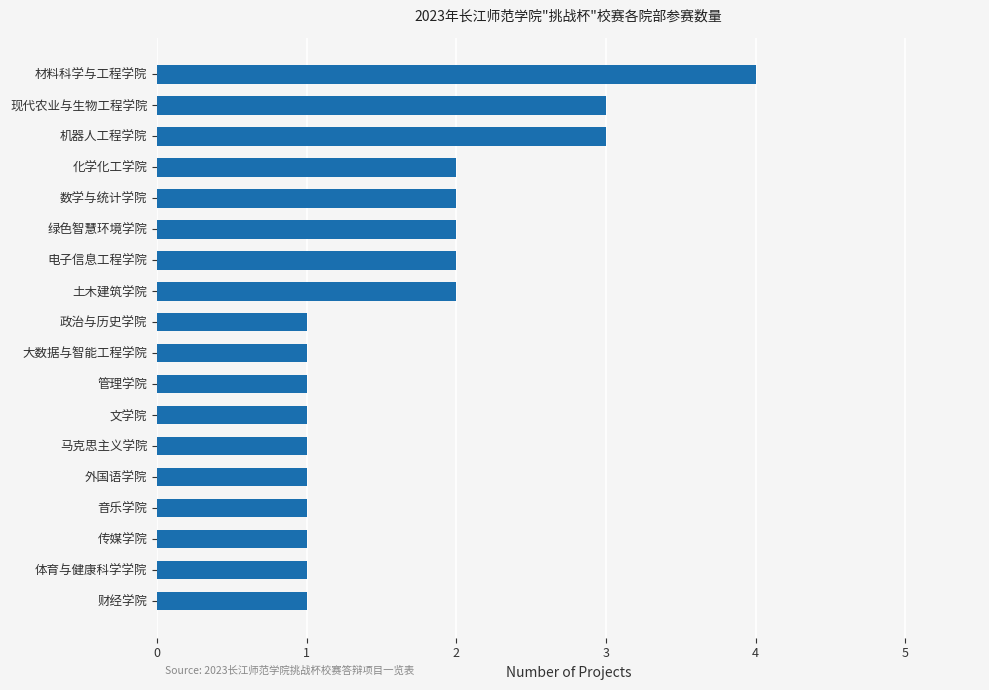

What is the difference between the maximum and minimum values?

3